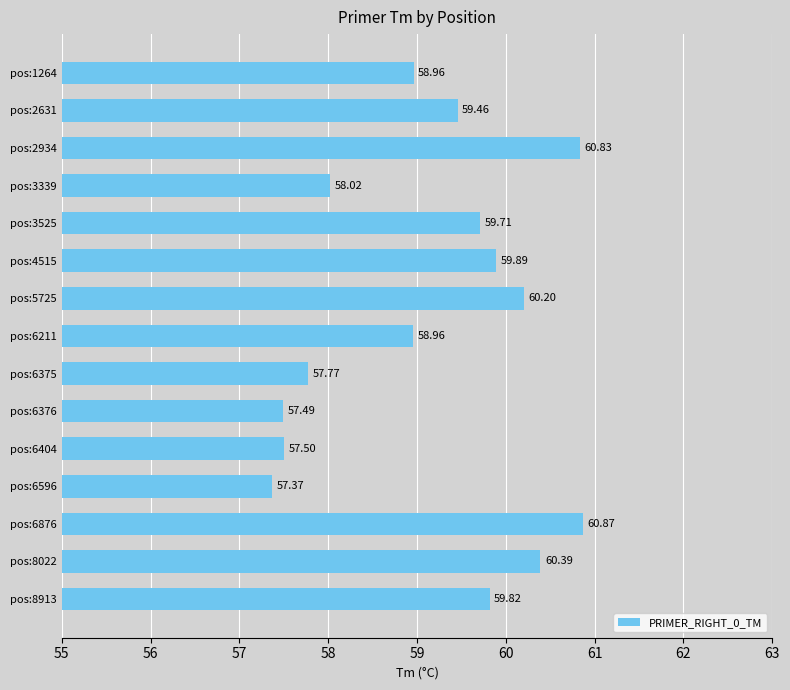

Count the number of categories in the chart.

15